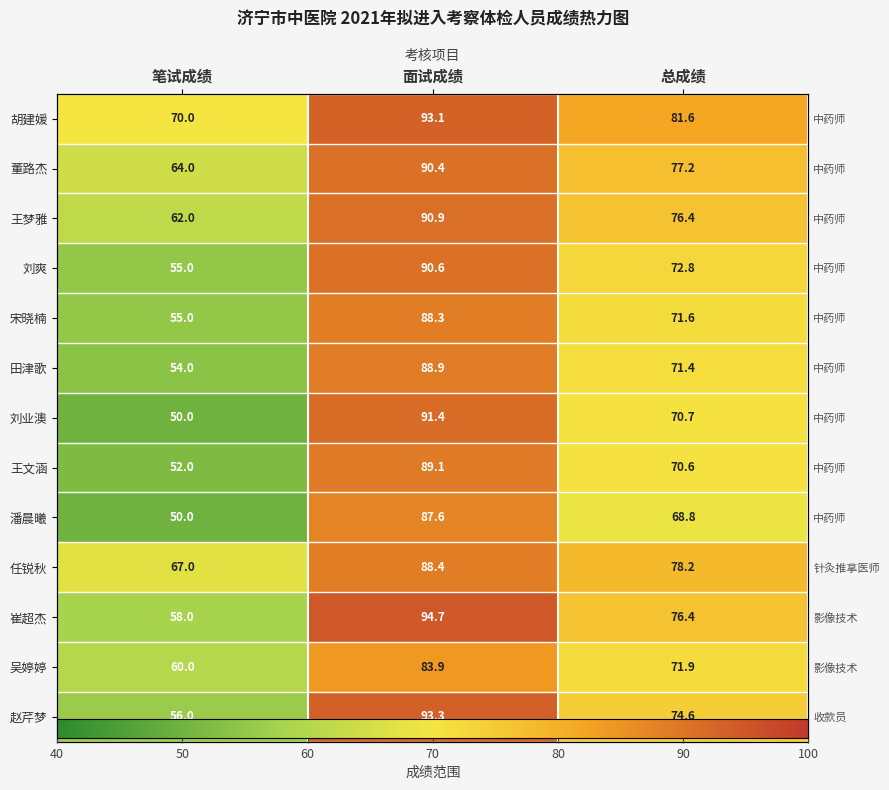

Which series has the largest total across all categories?

胡建媛